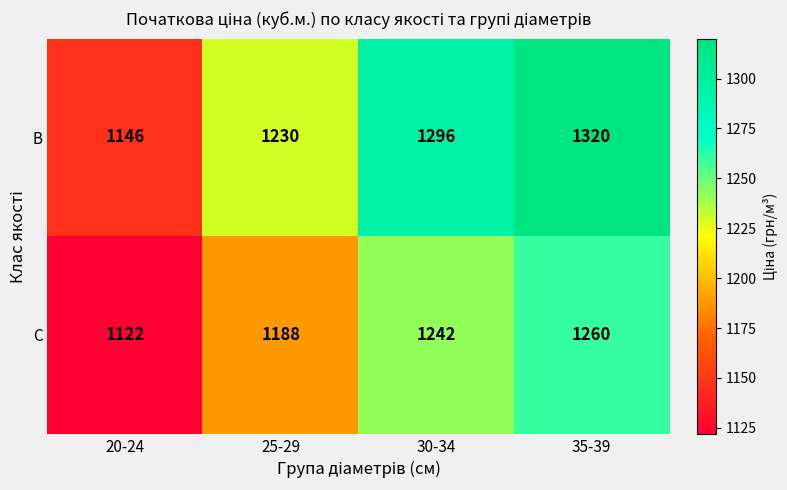

At which category is the sum across all series the highest?

35-39